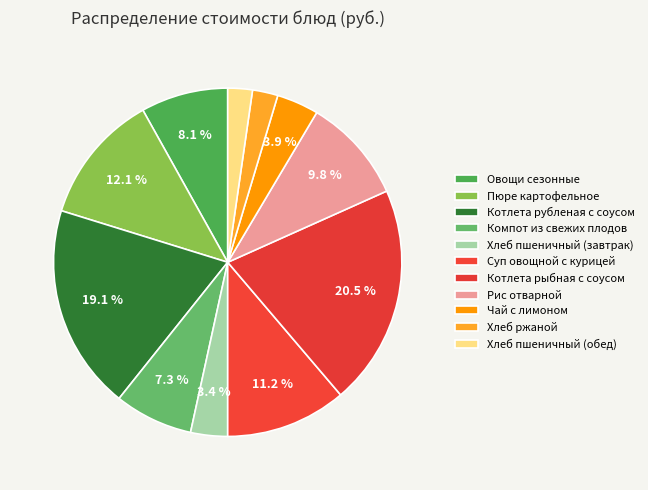

What is the largest slice in the pie chart?

Котлета рыбная с соусом